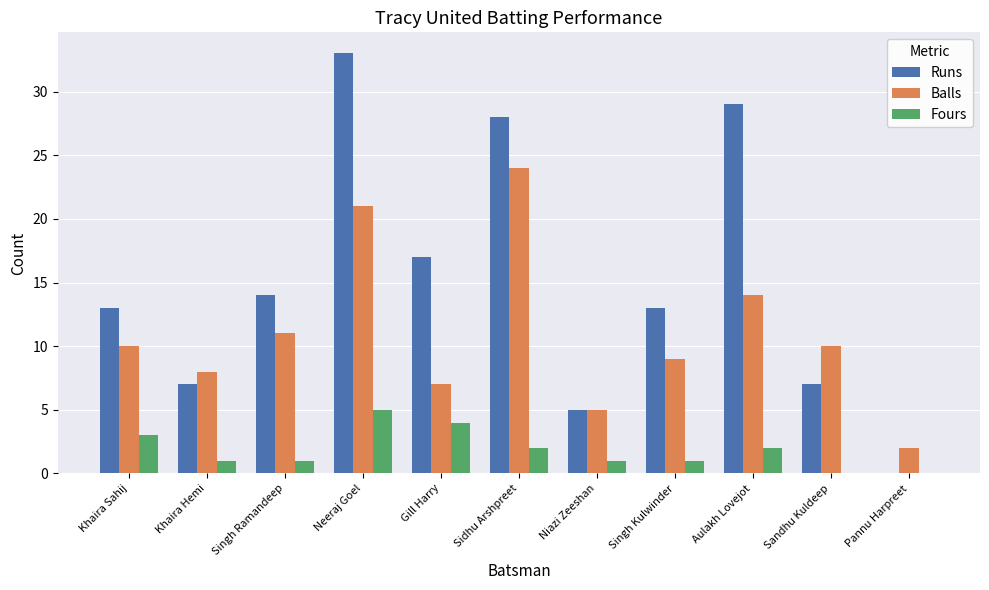

The Runs series shows 20 at Khaira Sahij. True or false?

False